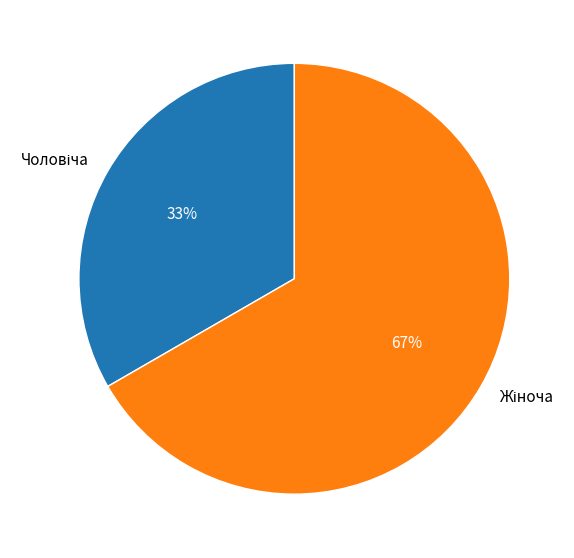

To the nearest percent, what is the average slice percentage?

50%